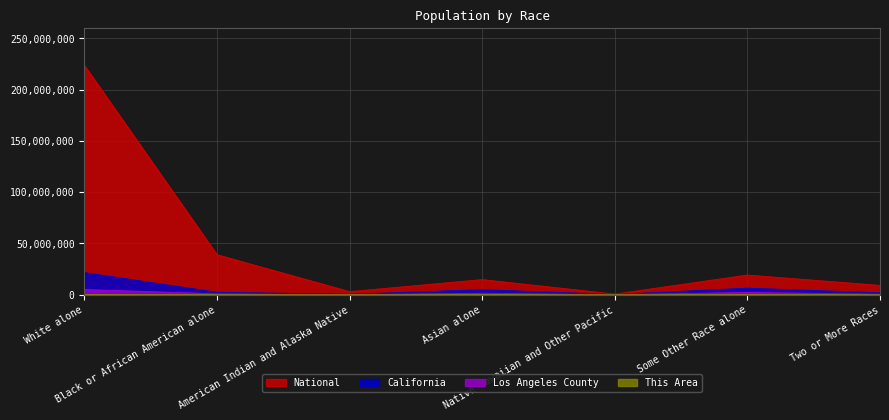

What is the sum of the National values at Asian alone and Some Other Race alone?

33781620